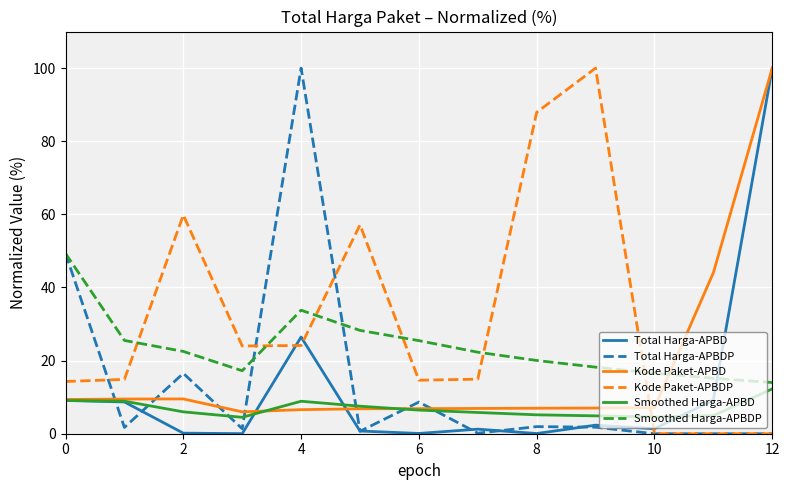

What is the maximum value for Kode Paket-APBDP?

100.0